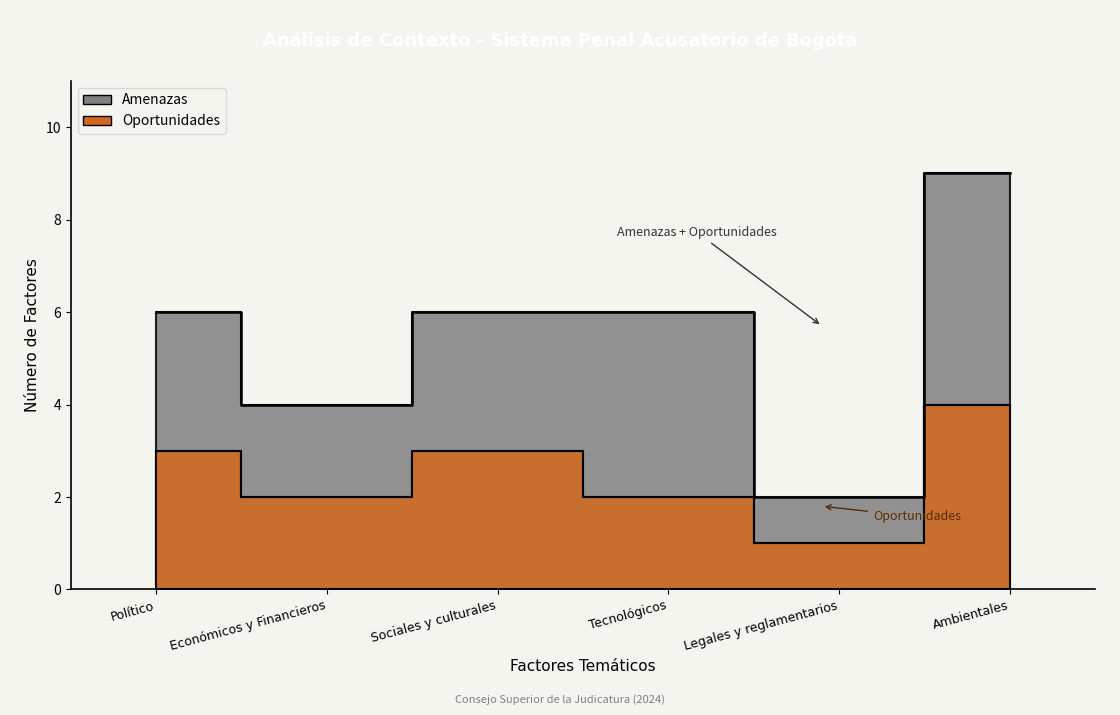

Count the values in the range 2 to 3.

4